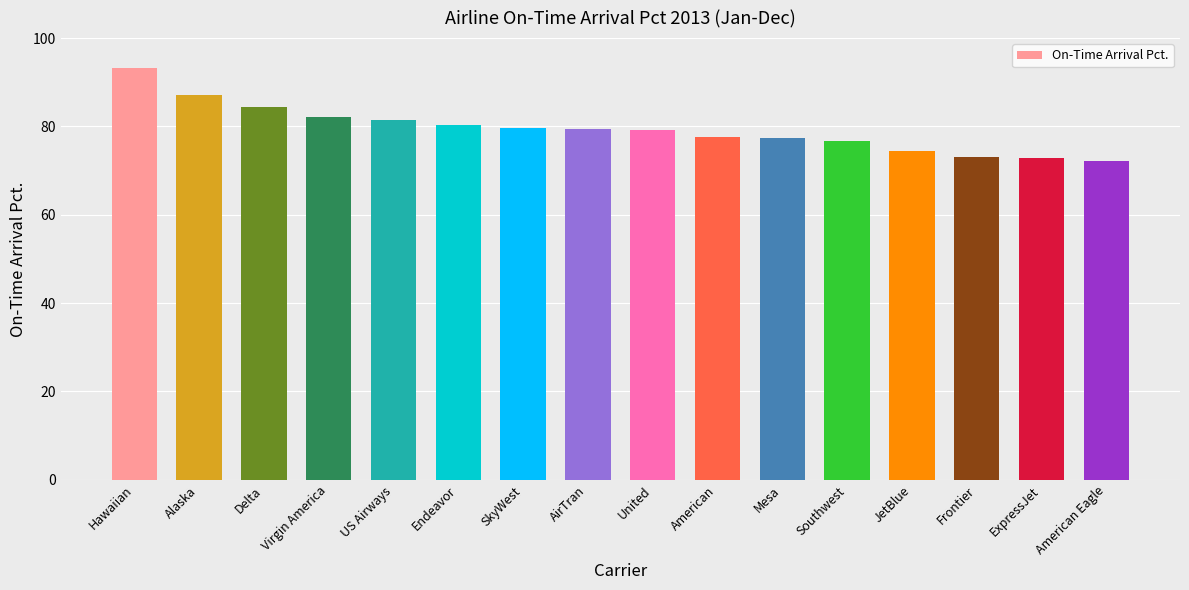

What is the maximum value shown in the chart?

93.3